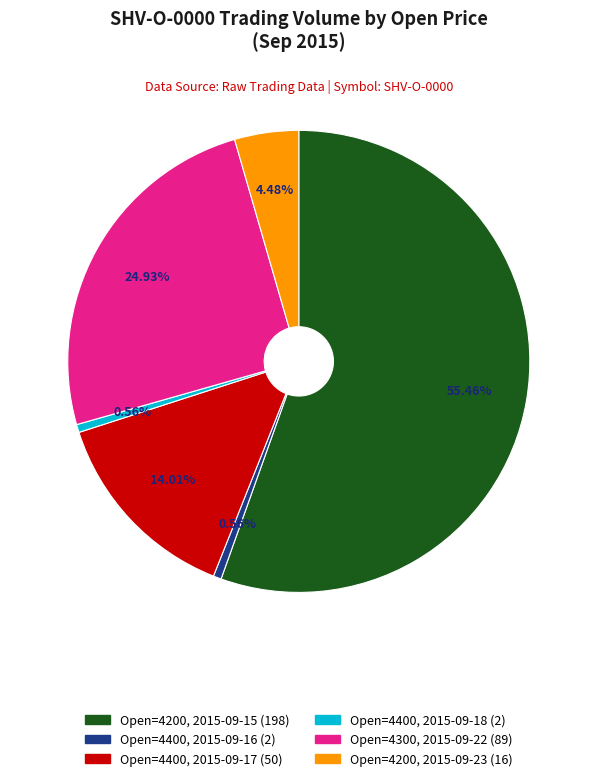

To the nearest percent, what is the average slice percentage?

17%